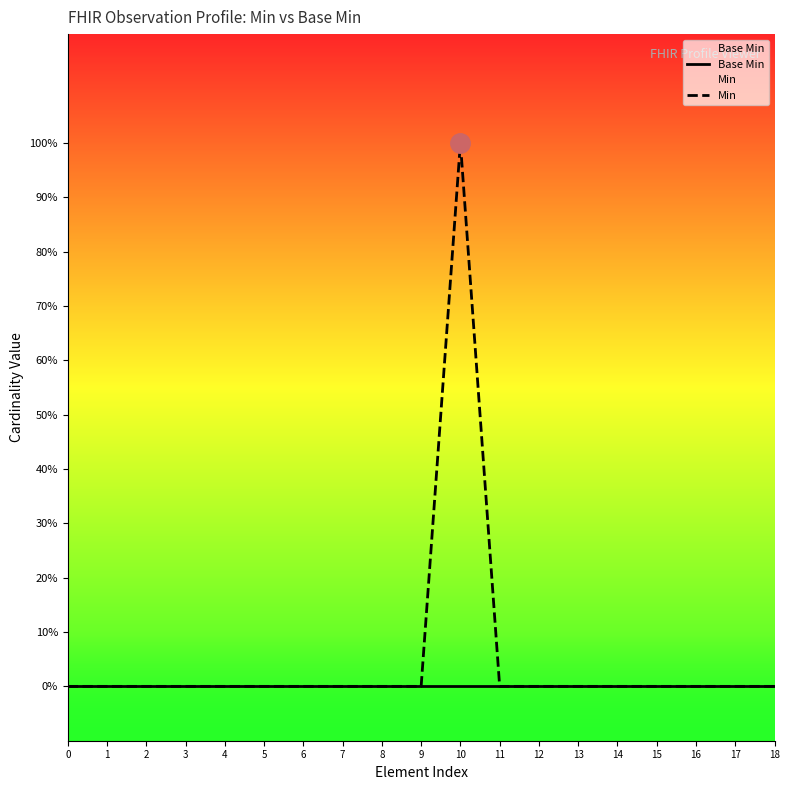

What is the highest value of the Min series?

1